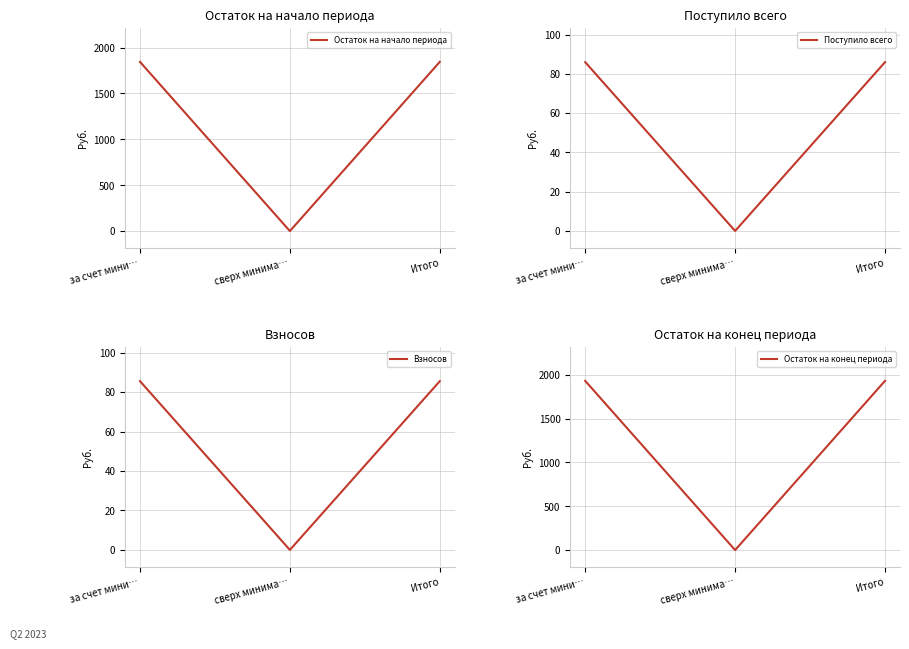

Reading right to left, list all the values displayed in this chart.

Остаток на начало периода: Итого=1844.6	сверх минима…=0.0	за счет мини…=1844.6
Поступило всего: Итого=86.0	сверх минима…=0.0	за счет мини…=86.0
Взносов: Итого=85.6	сверх минима…=0.0	за счет мини…=85.6
Остаток на конец периода: Итого=1930.5	сверх минима…=0.0	за счет мини…=1930.5